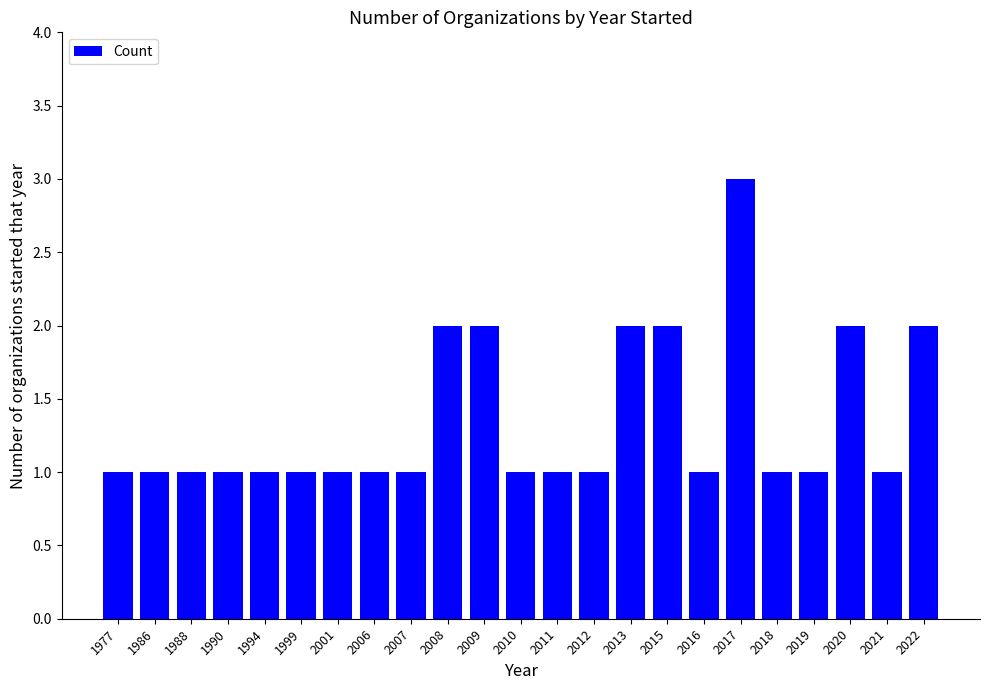

Reading left to right, list all the values displayed in this chart.

1977=1	1986=1	1988=1	1990=1	1994=1	1999=1	2001=1	2006=1	2007=1	2008=2	2009=2	2010=1	2011=1	2012=1	2013=2	2015=2	2016=1	2017=3	2018=1	2019=1	2020=2	2021=1	2022=2